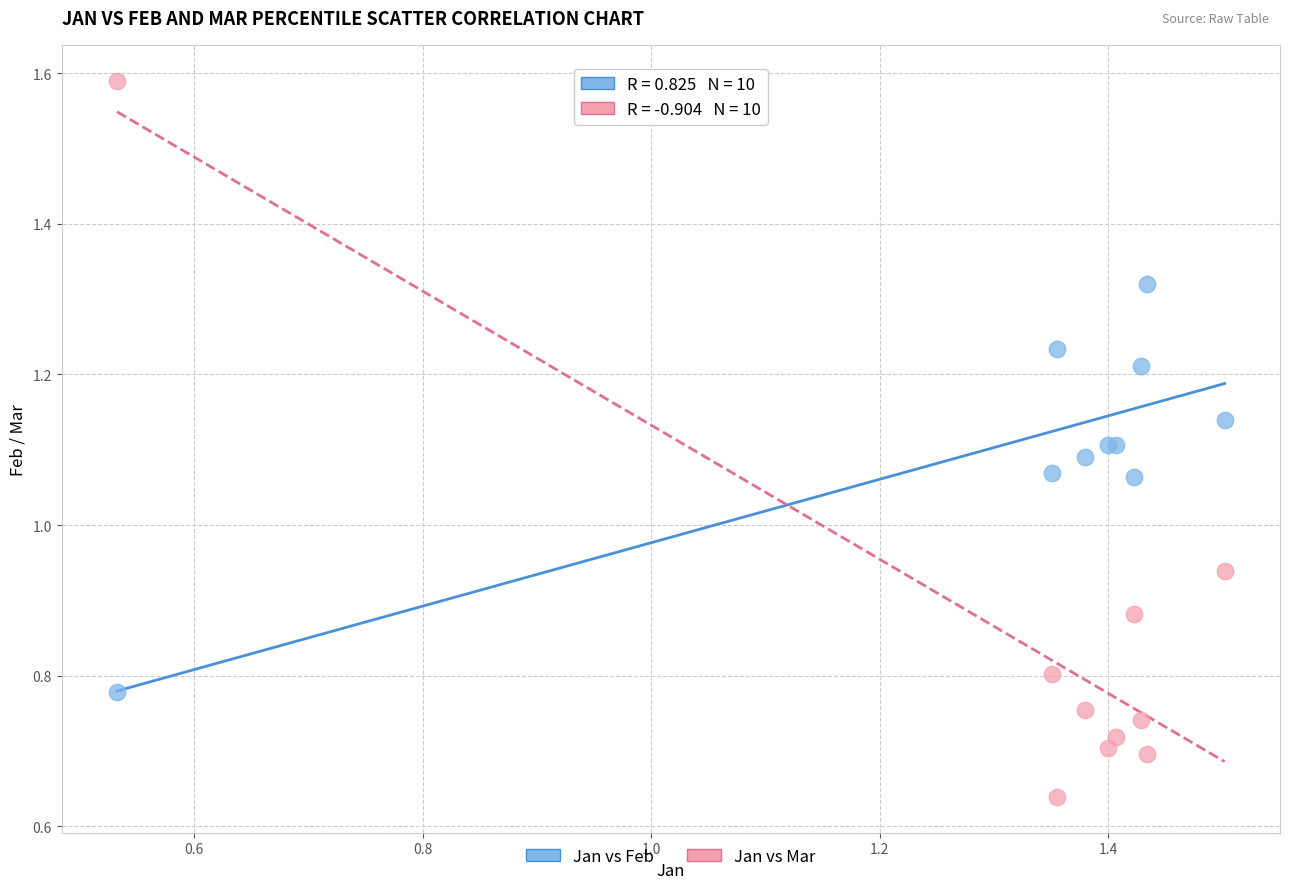

Which series has the largest Y range (max minus min)?

Jan vs Mar